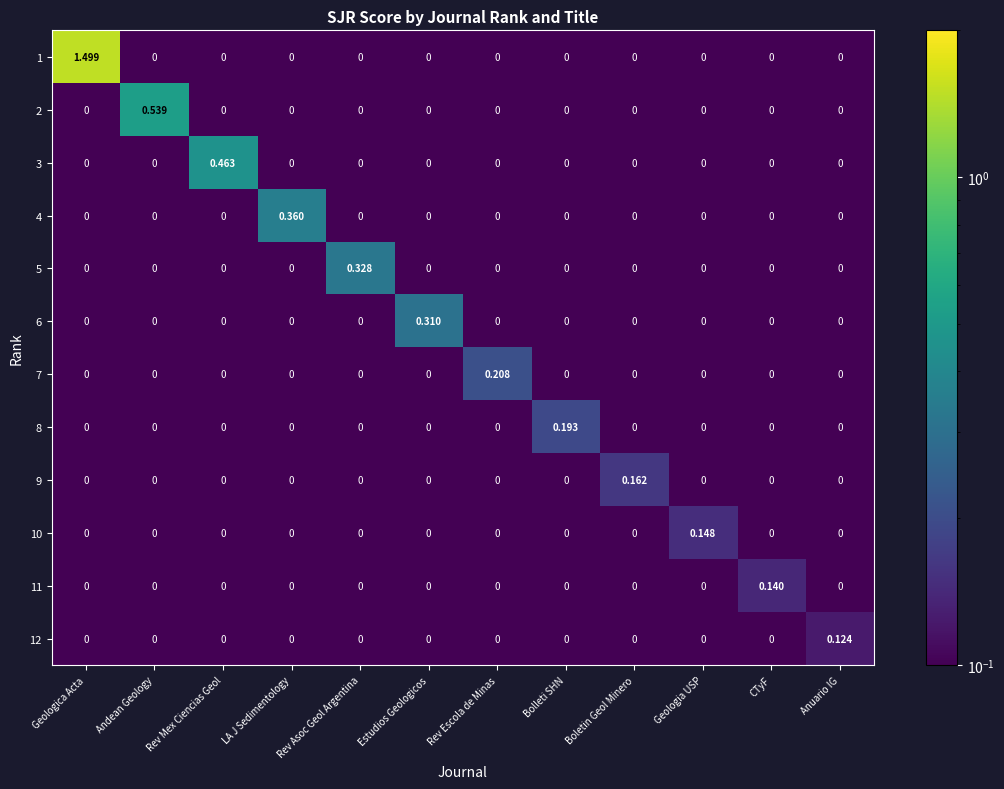

Which series changed the most between Geologica Acta and CTyF?

1